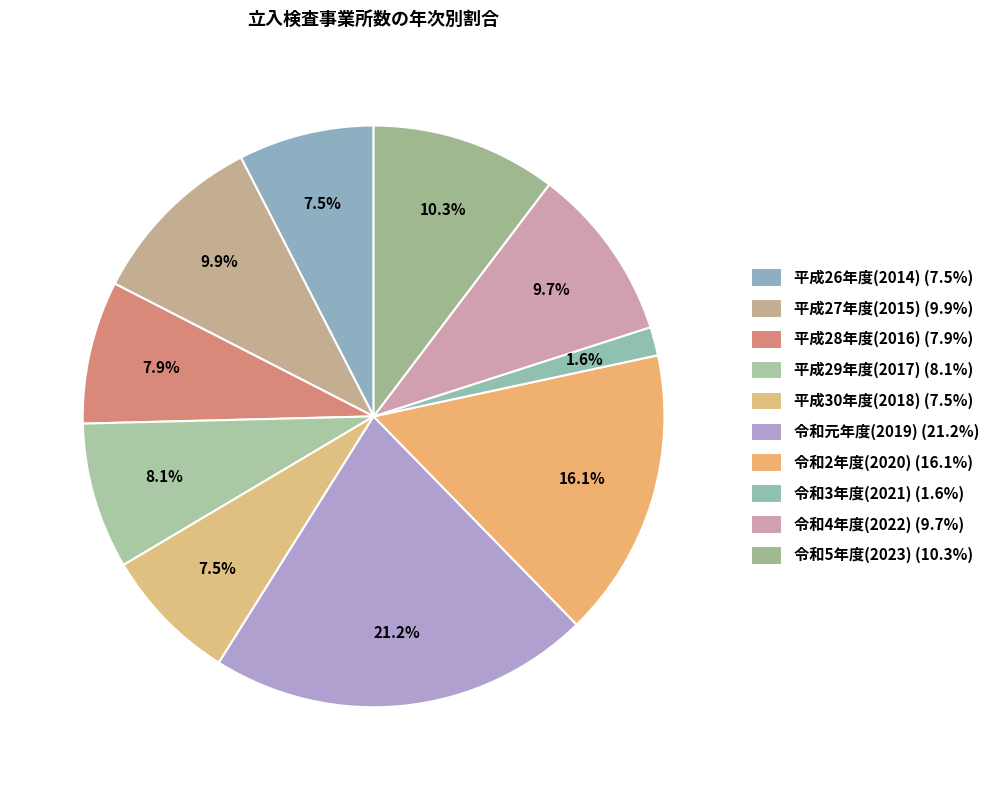

Does 平成28年度(2016) account for over 50% of the chart?

No